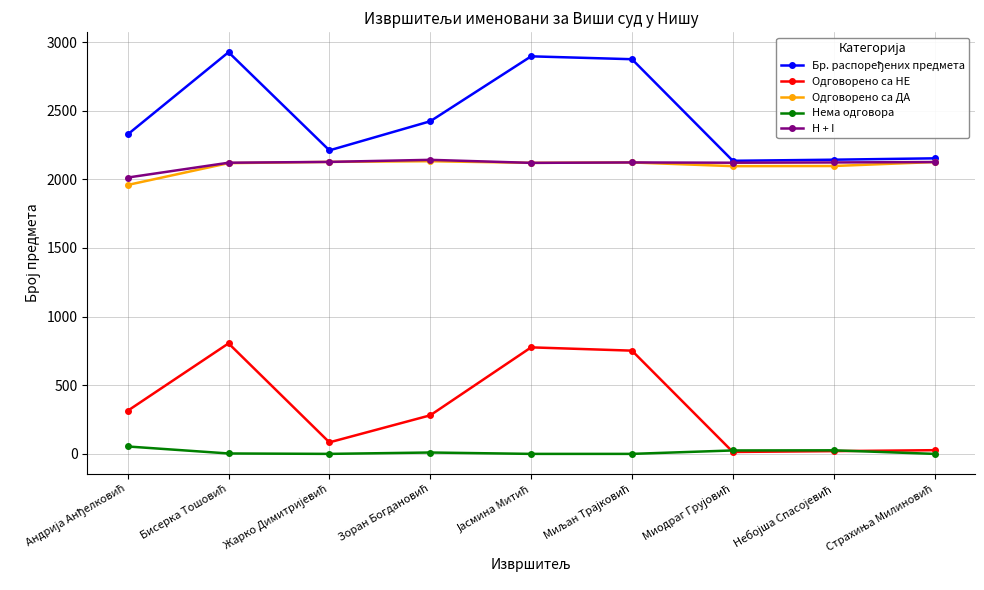

True or false: Одговорено са НЕ has more than 0 points higher than both neighbors.

True